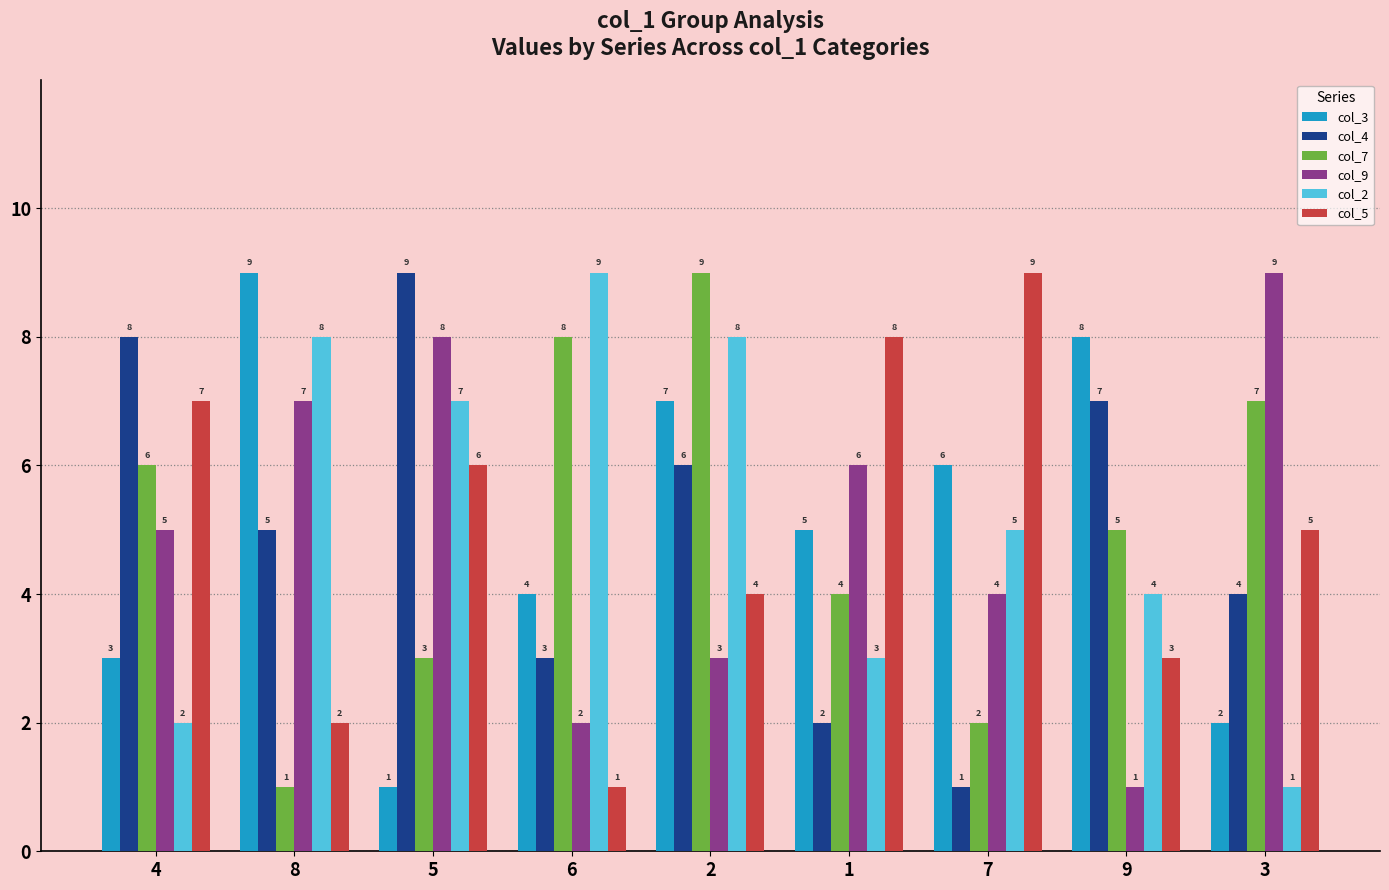

At 4, list the series in order from largest to smallest.

col_4, col_5, col_7, col_9, col_3, col_2